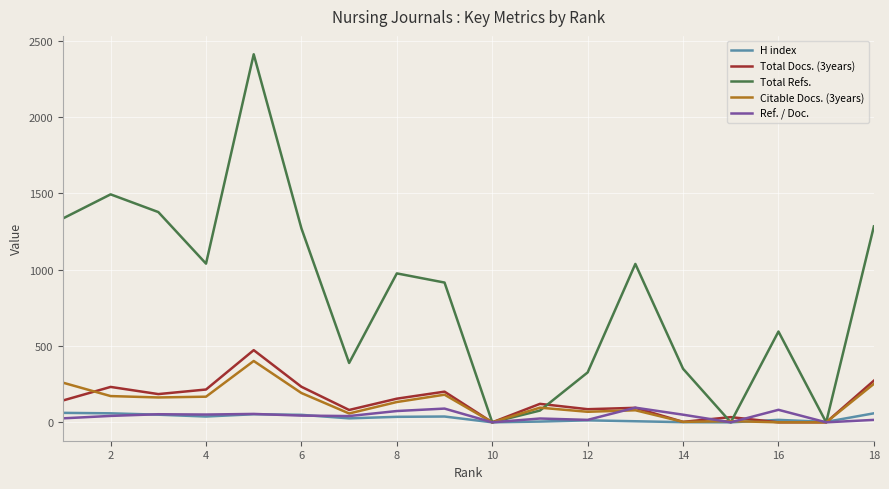

Which series has the largest total across all categories?

Total Refs.